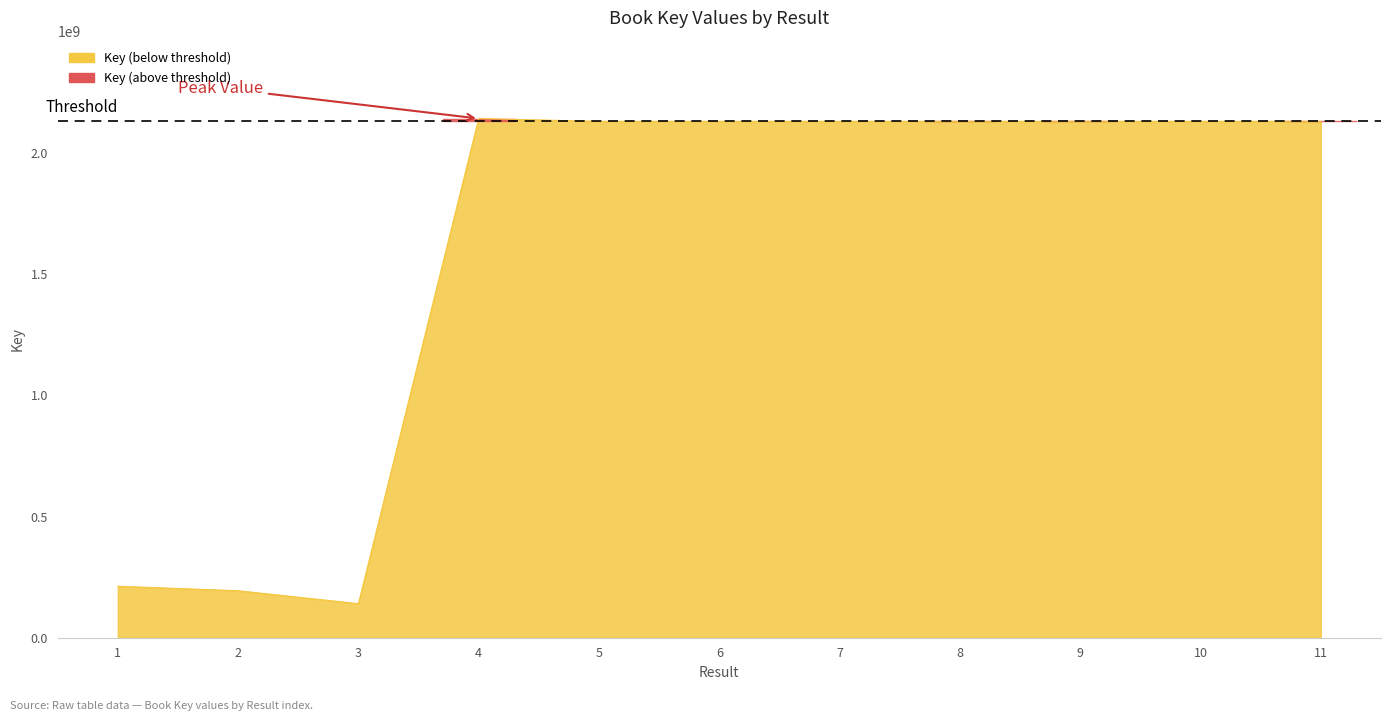

Count the number of categories in the chart.

11